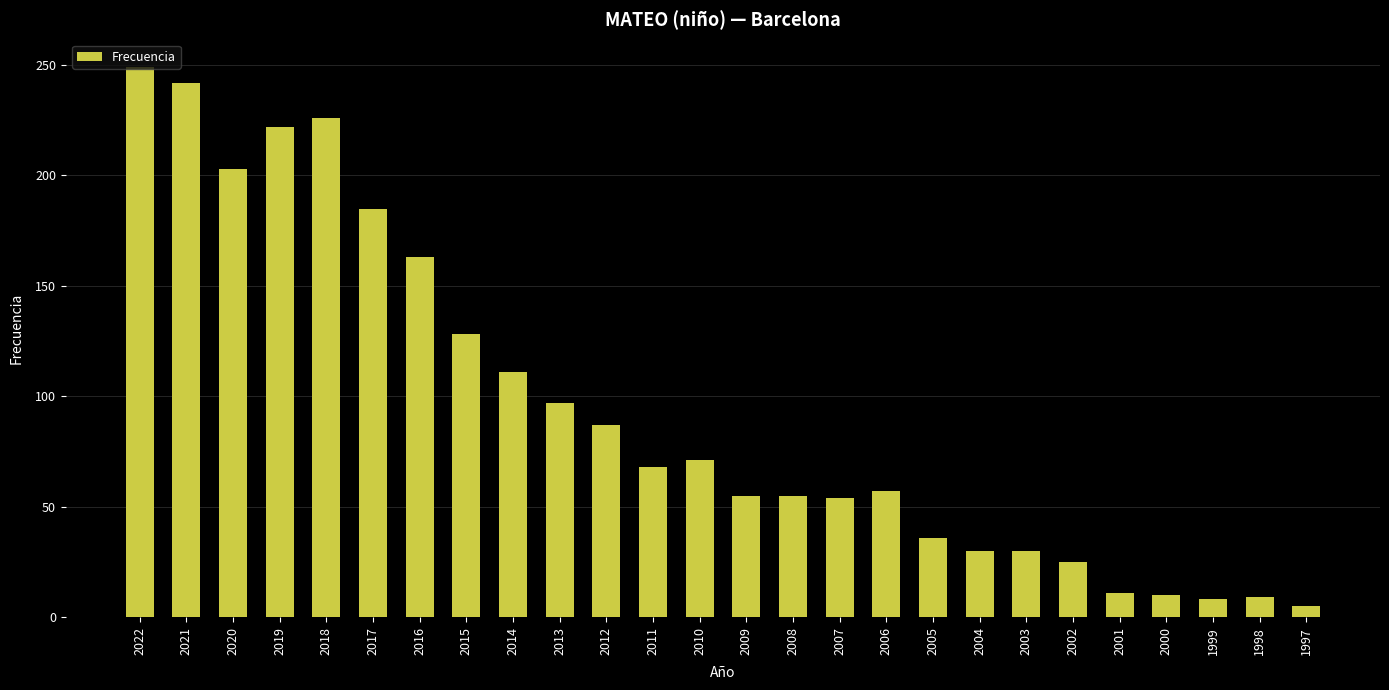

What is the maximum value shown in the chart?

249